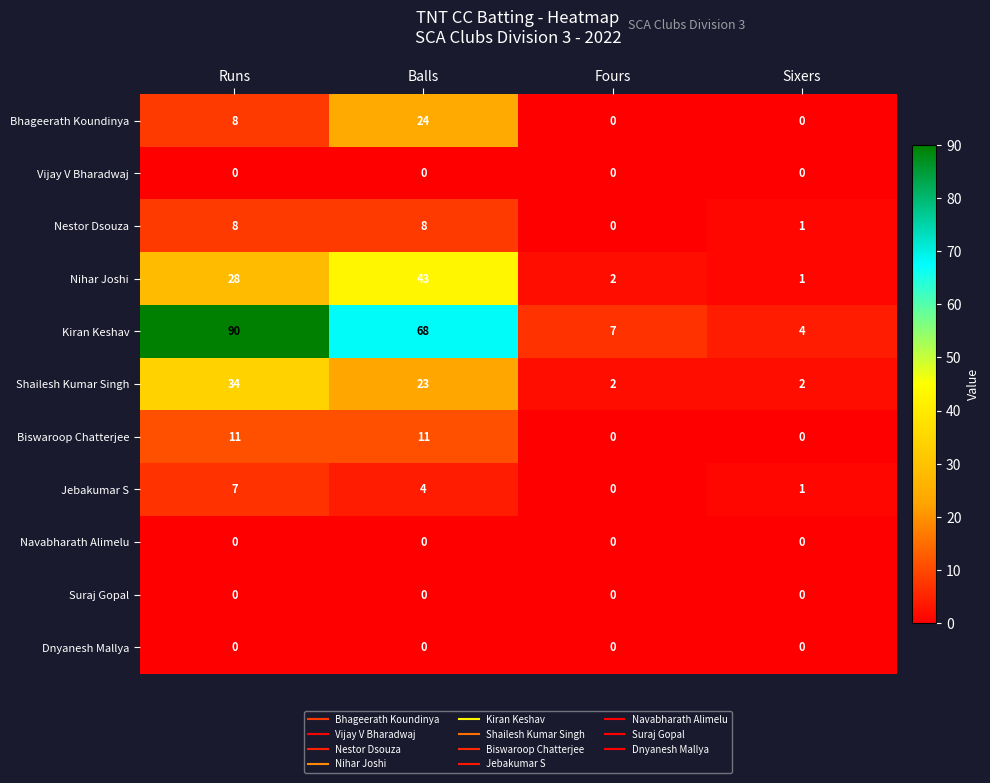

Which series has the largest total across all categories?

Kiran Keshav